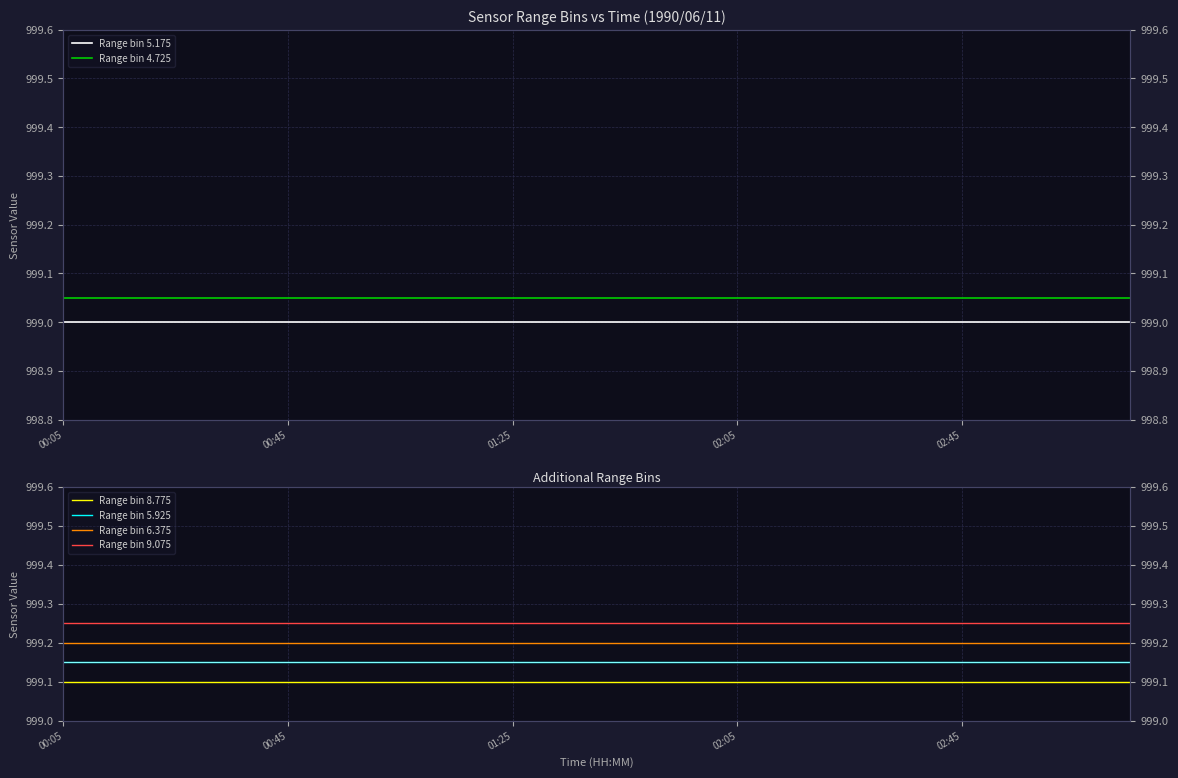

What is the maximum value shown in the chart?

999.2